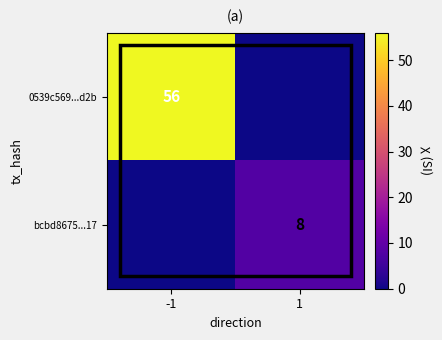

Is it true that bcbd8675...17 equals 8 at 1?

True